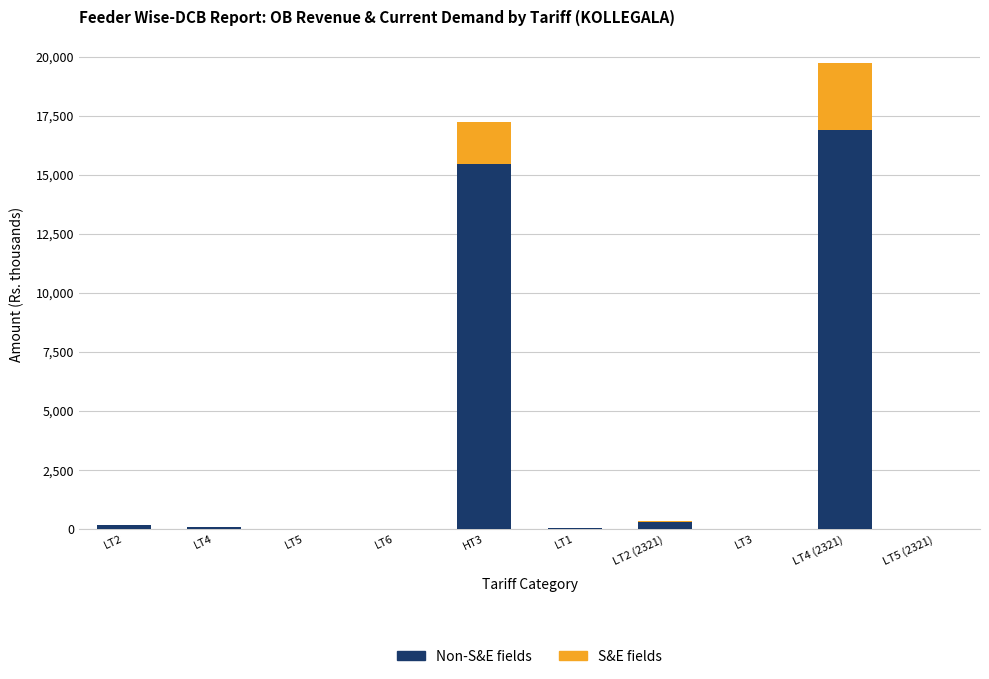

What is the total value across all series at LT3?

6.3